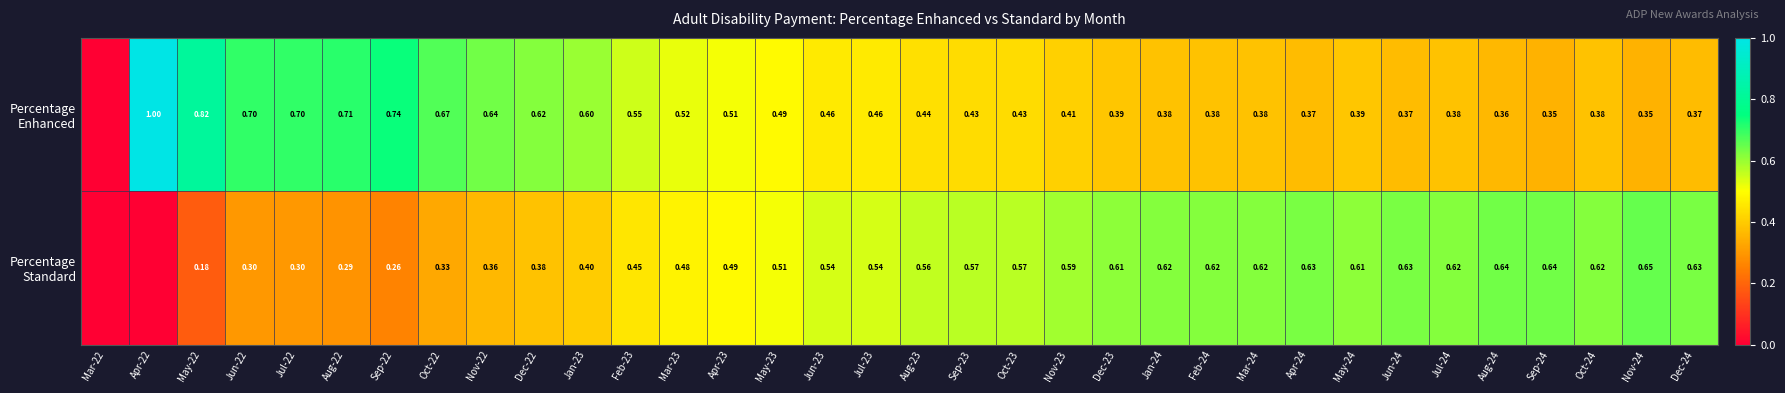

Which has a higher value, Jun-22 or Nov-22?

Jun-22